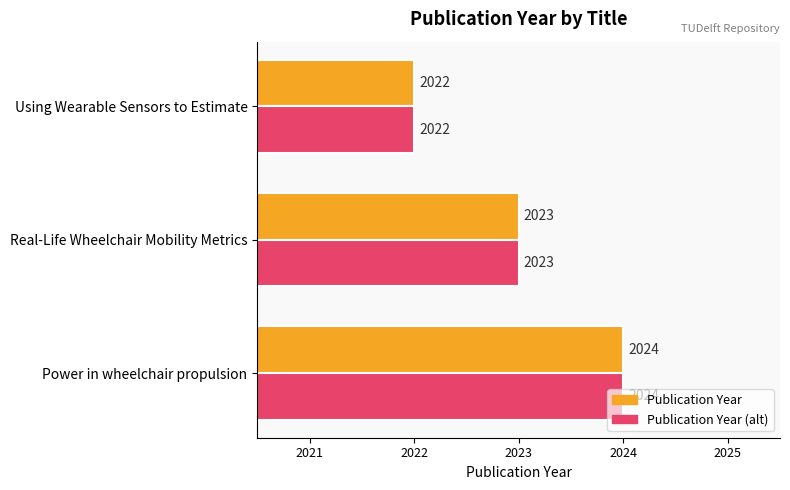

What is the maximum value shown in the chart?

2024